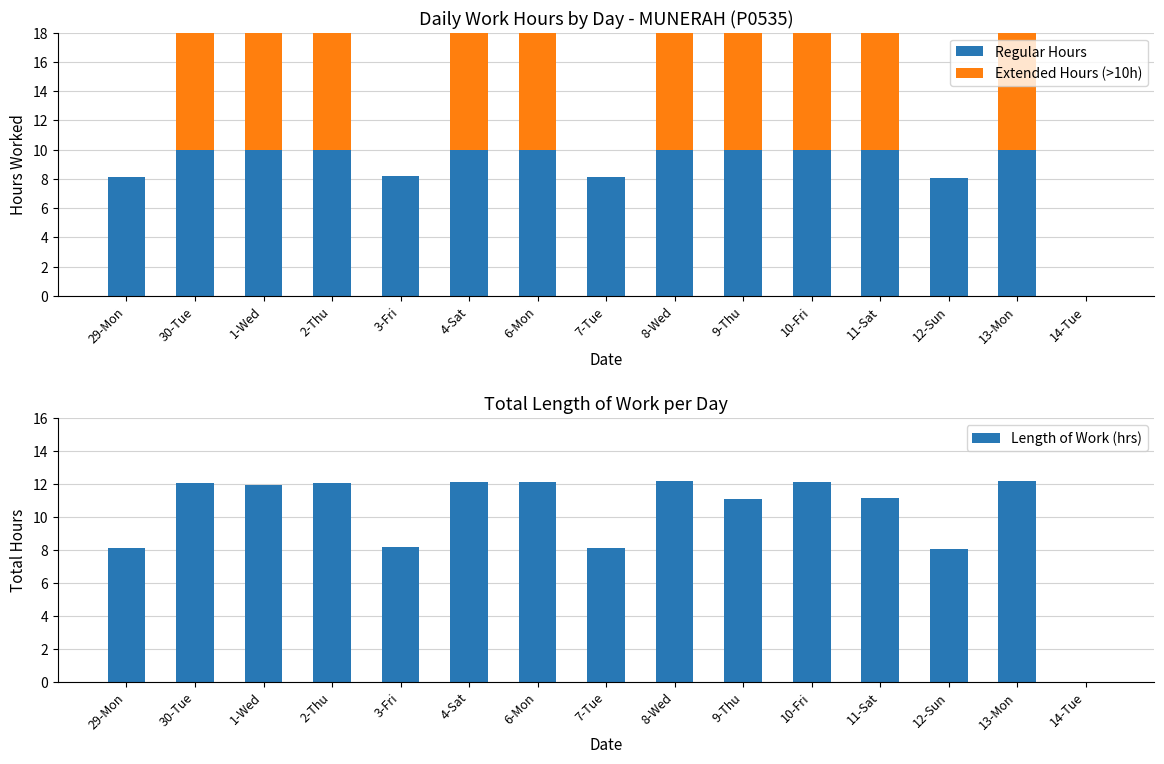

Which category has the highest value across all series?

13-Mon